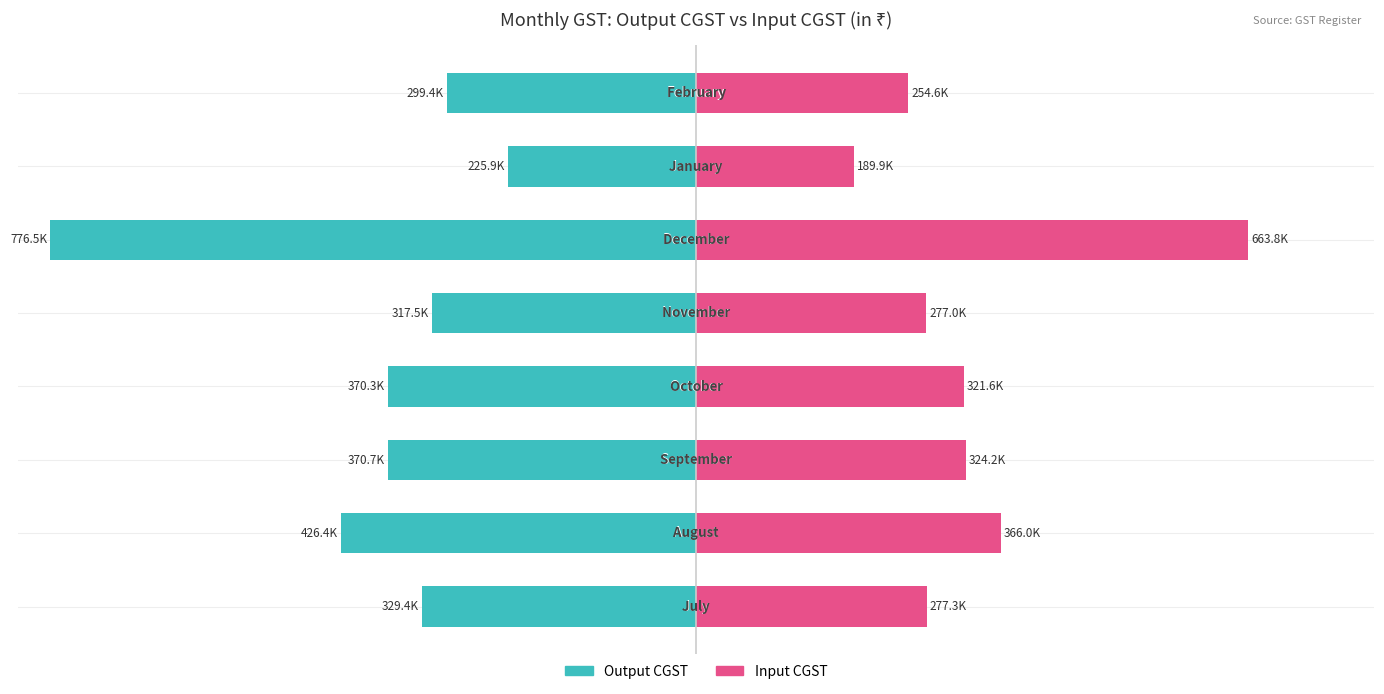

Are the bars horizontal?

Yes